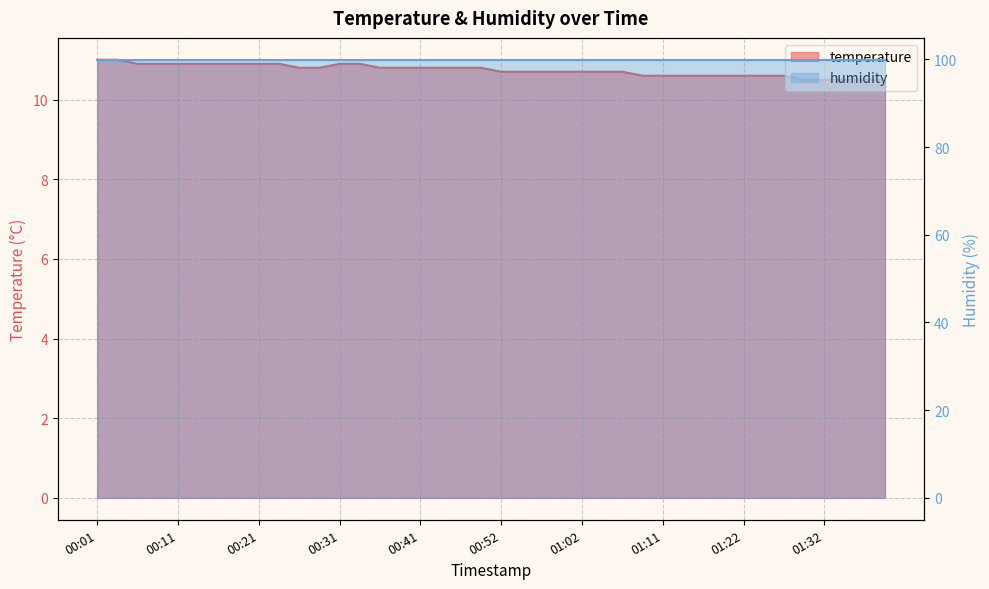

What is the approximate value at 00:57?

10.7